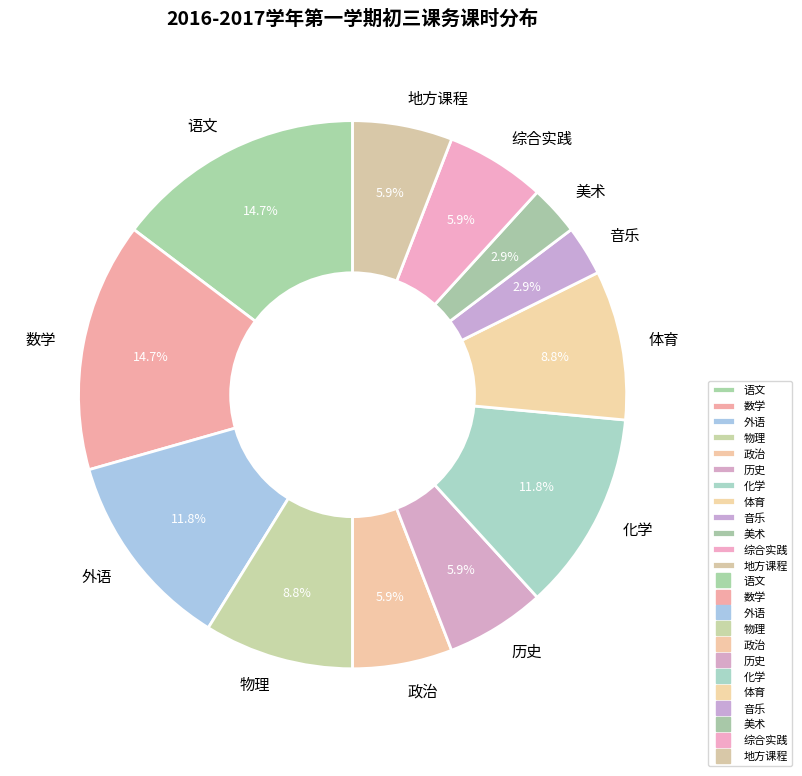

Is there any slice that represents more than half of the pie?

No